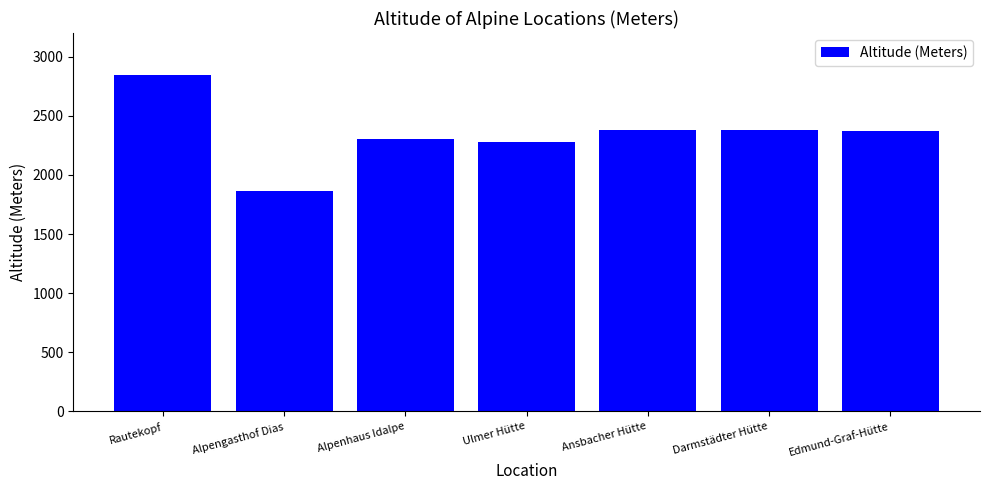

What is the difference between the values at Darmstädter Hütte and Alpengasthof Dias?

521